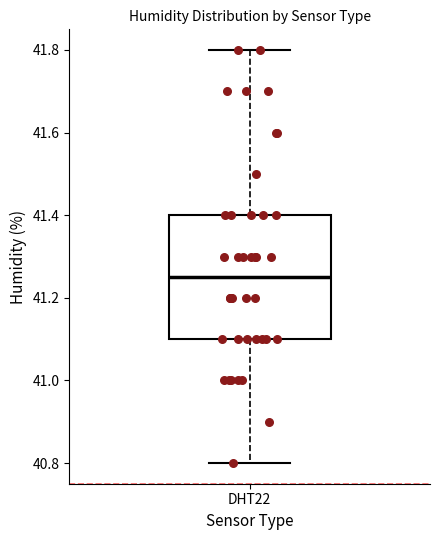

Transcribe this box plot: give where the median line is, the range the box spans, and where the two whiskers end, as read against the y-axis. The values are not printed on the chart, so give them approximately, as read against the axis.

median 41.26, box 41.10 to 41.40, whiskers 40.80 to 41.80